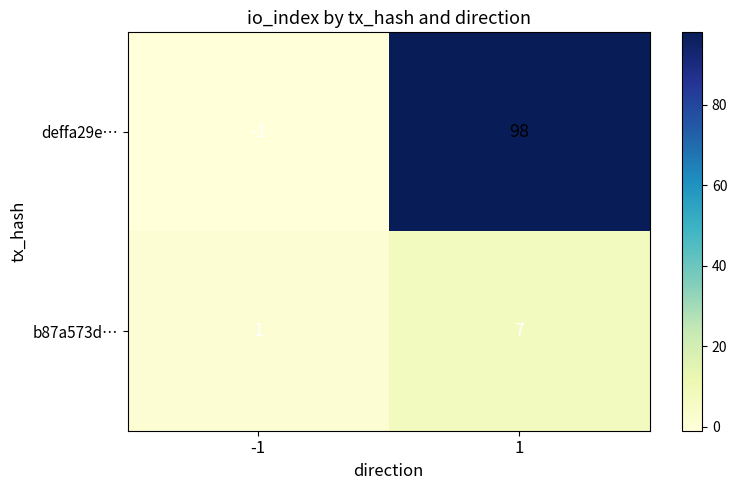

At which label does deffa29e… reach its peak?

1